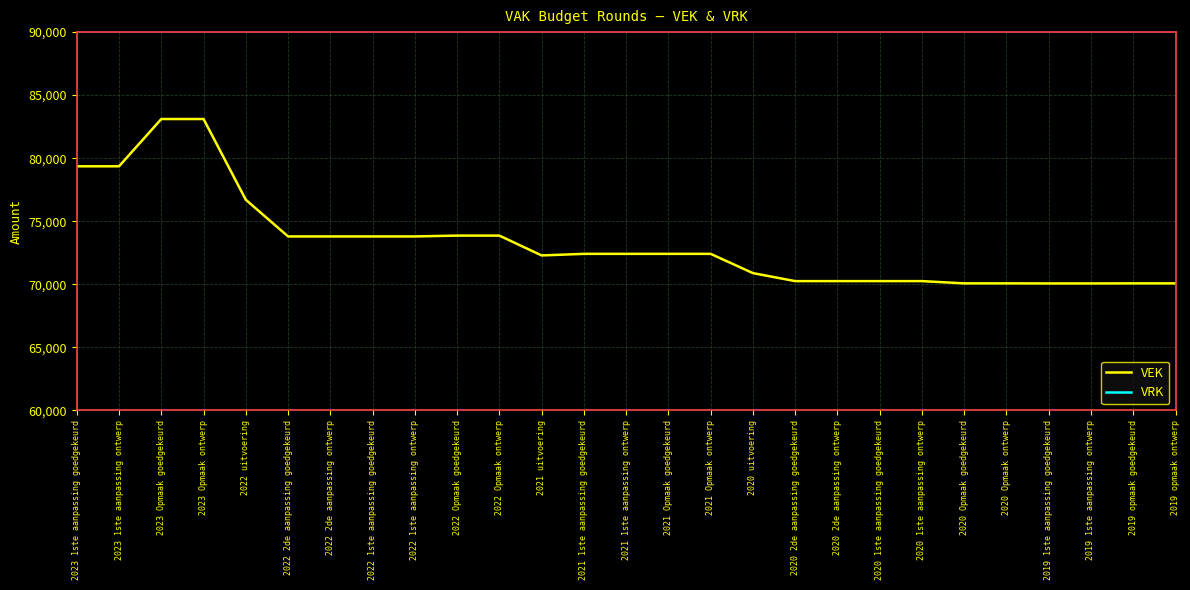

At how many categories does at least one series exceed 74498?

5